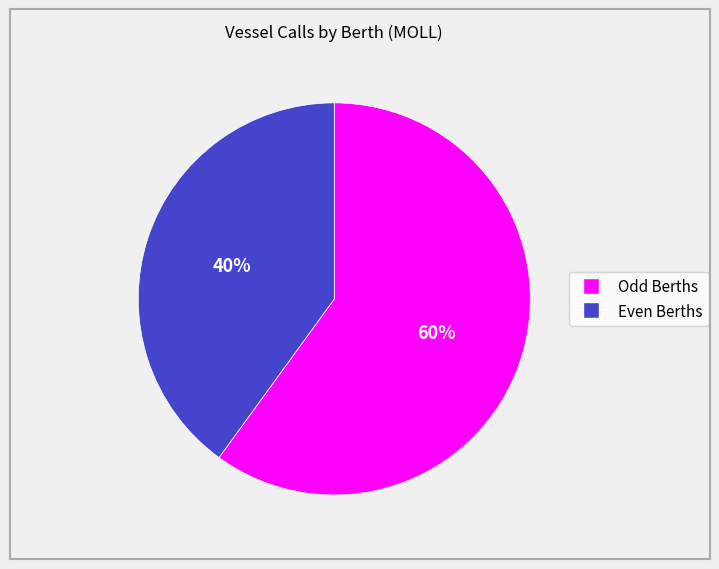

To the nearest percent, what is the difference between the largest and smallest slice percentages?

20%